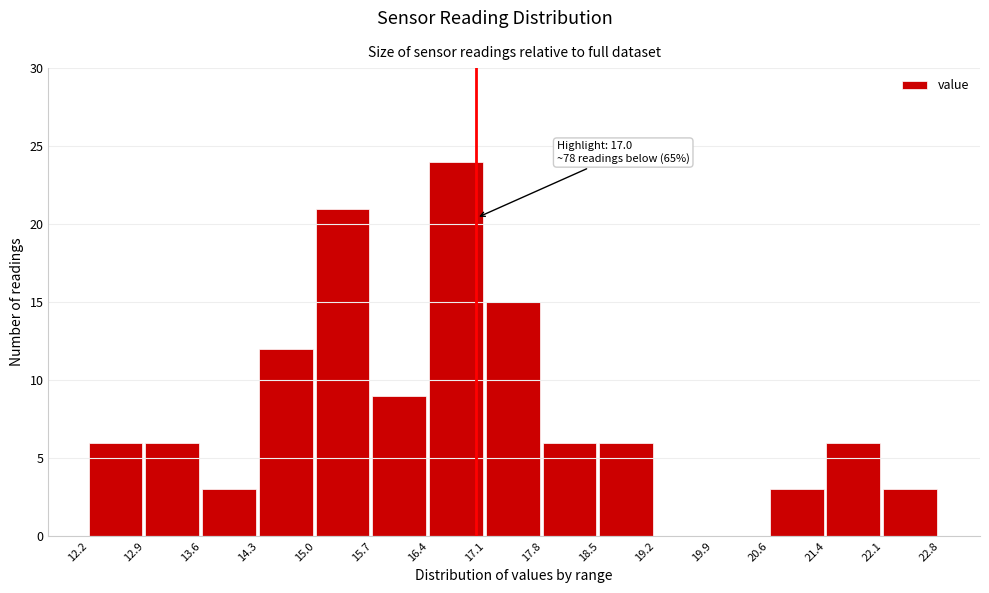

Which range on the x-axis has the tallest bar?

16.4 to 17.1